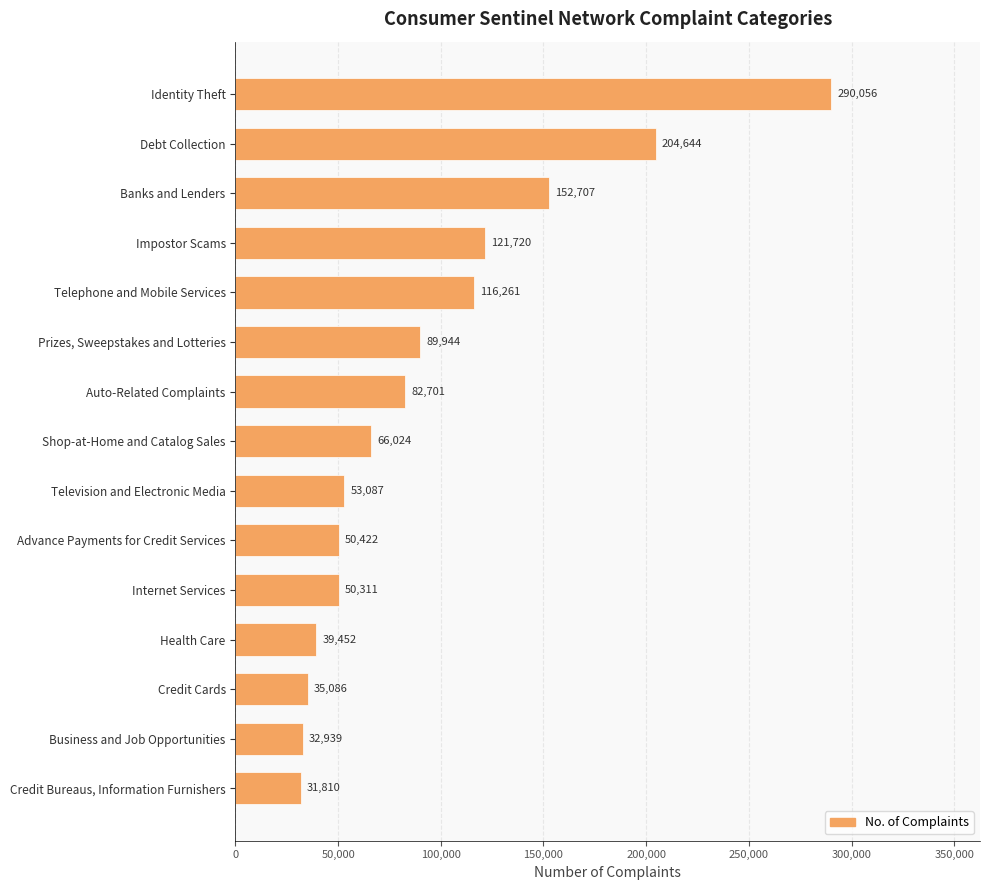

What is the label of the 4th bar from the top?

Impostor Scams